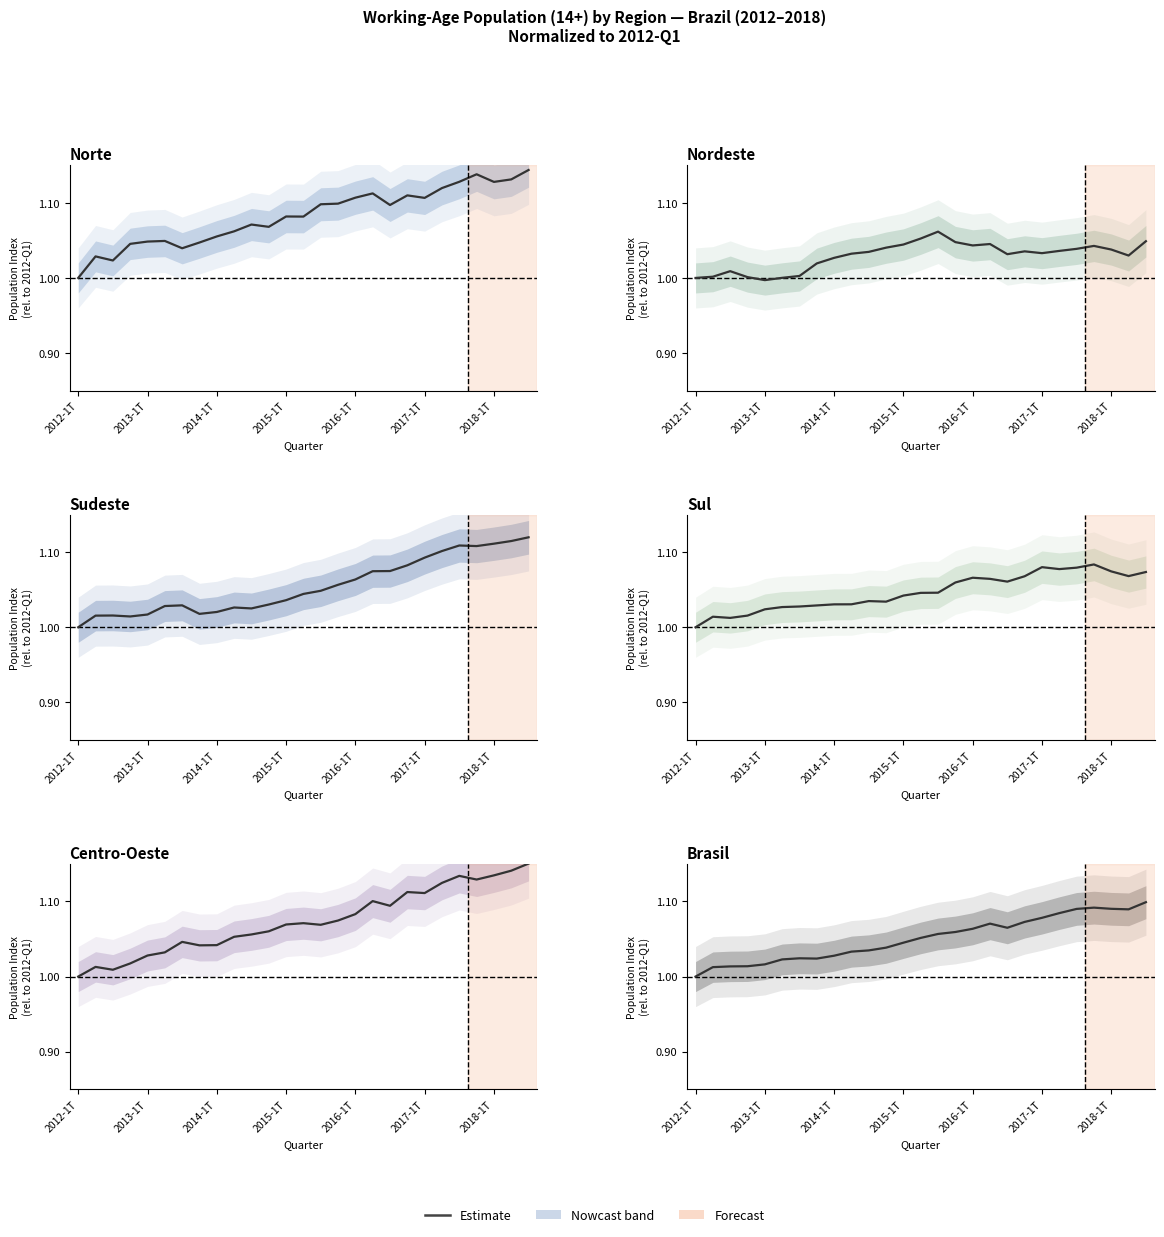

How many interior local valleys does the Norte series have?

7